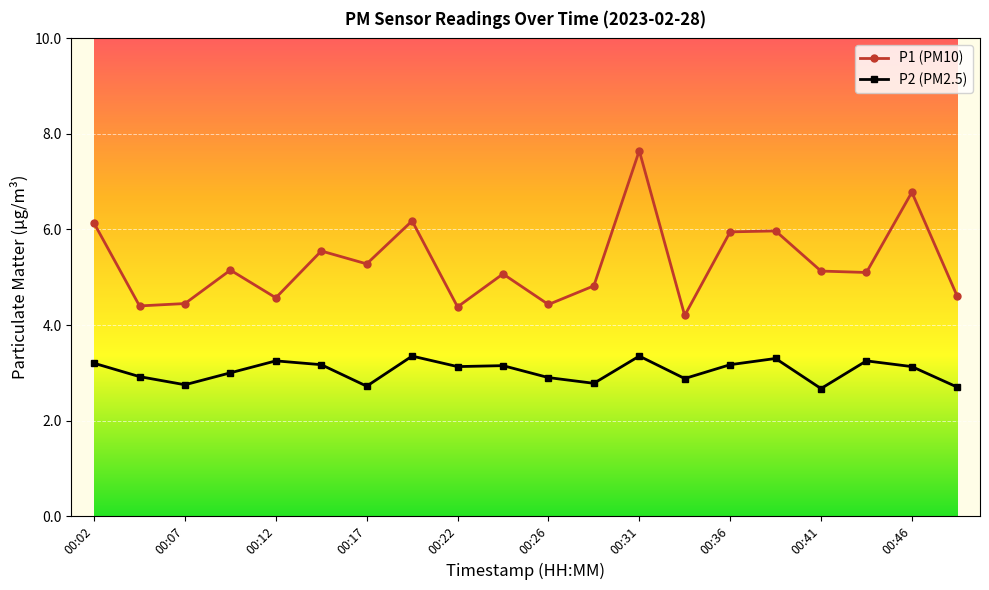

In P1 (PM10), how many points are higher than both neighbors (excluding endpoints)?

7